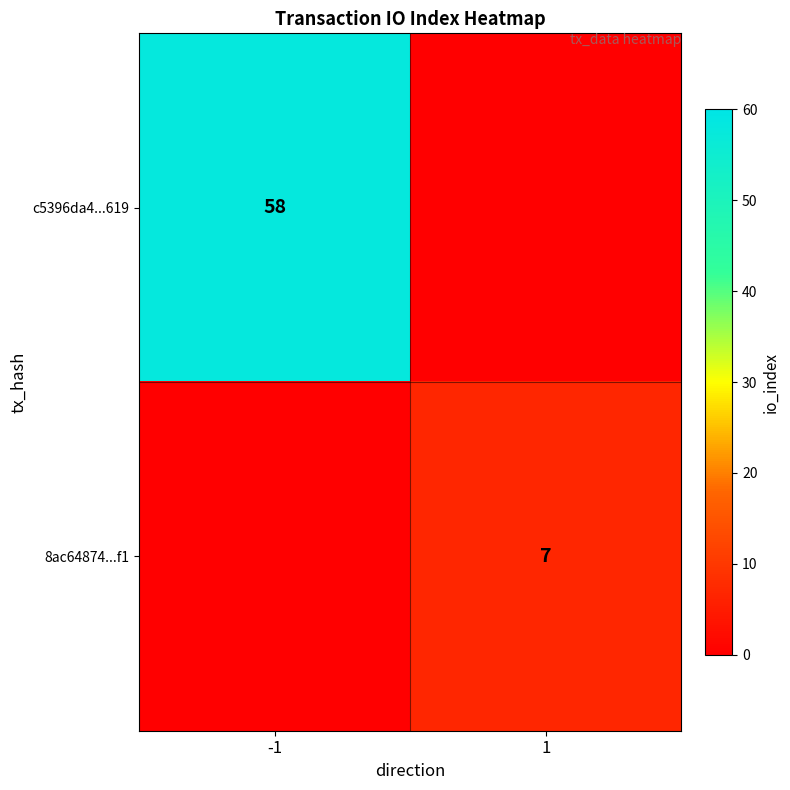

What is the difference between the highest and lowest values at 1?

7